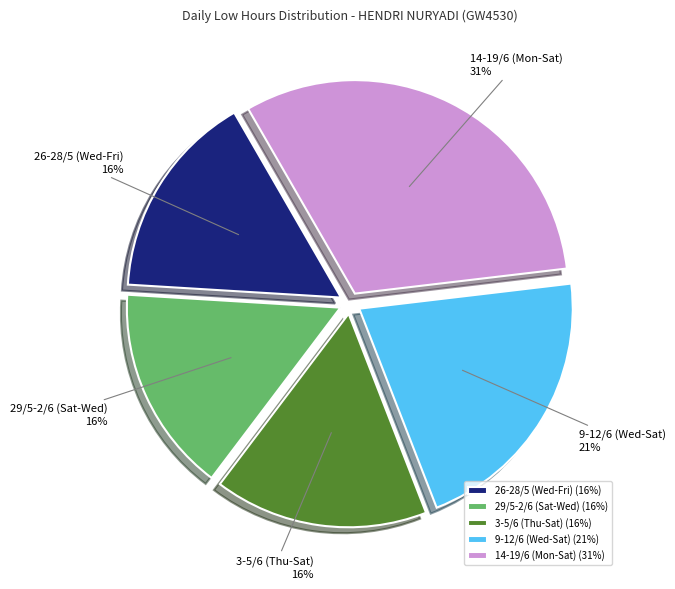

Combined, do 14-19/6 (Mon-Sat) and 26-28/5 (Wed-Fri) account for over 50%?

No